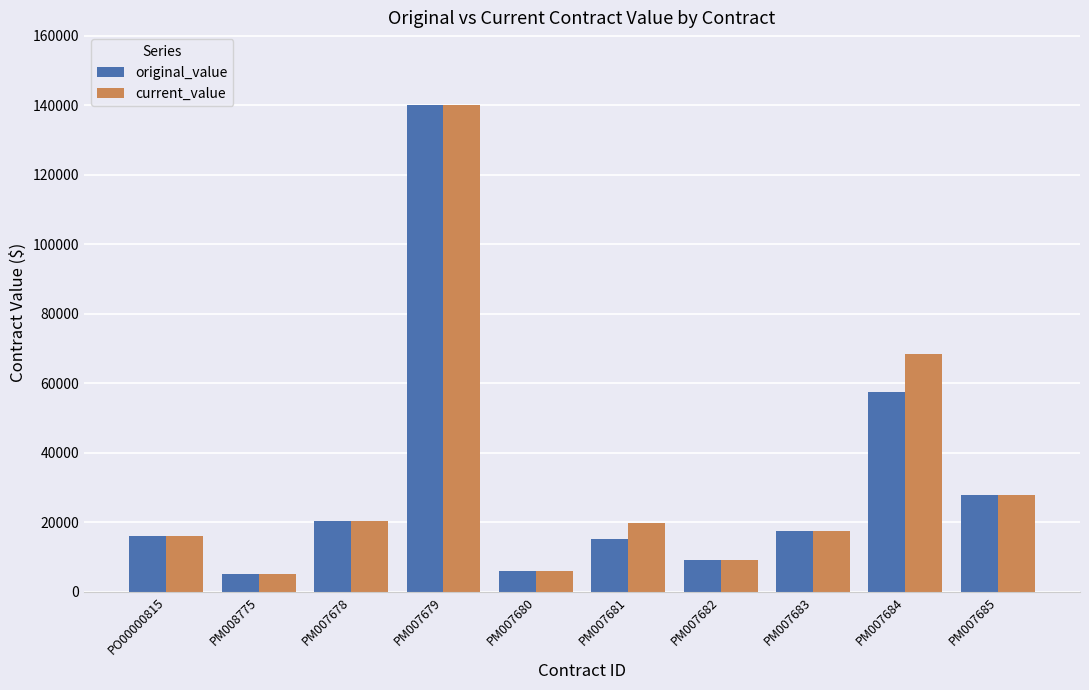

At which label does current_value first exceed 19644?

PM007678